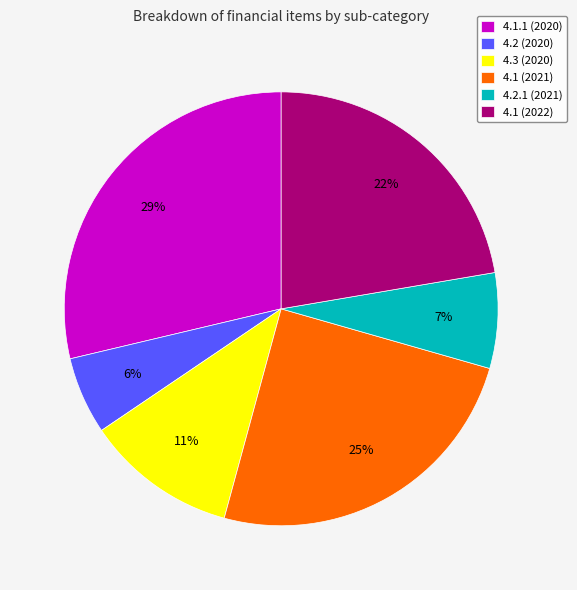

Do 4.1 (2021) and 4.1 (2022) together represent more than half of the pie?

No